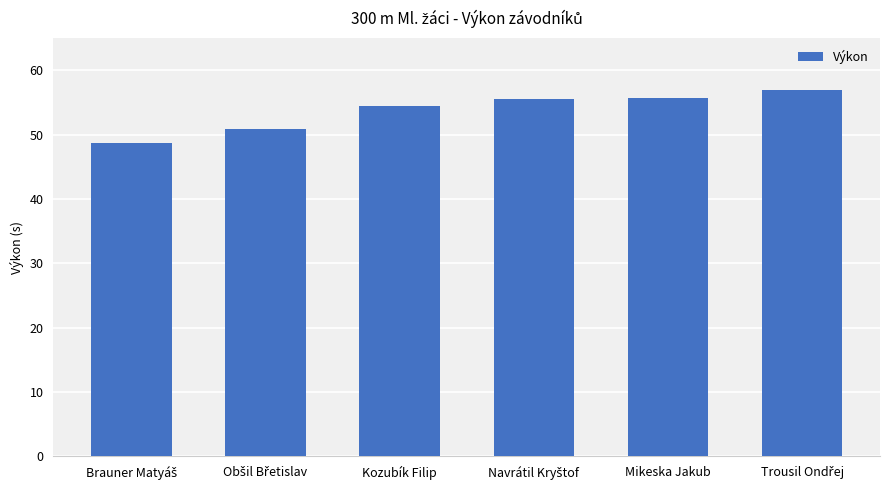

Approximately how many times larger is the value at Kozubík Filip compared to Mikeska Jakub?

1.0